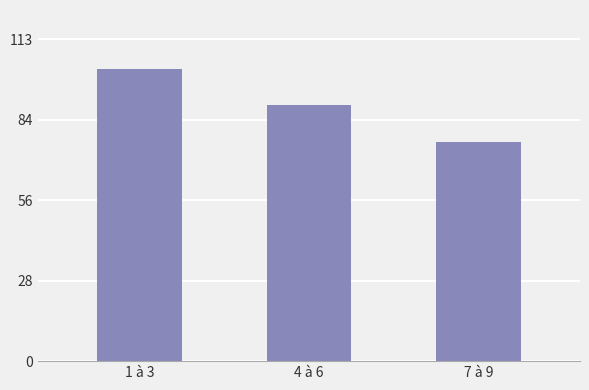

What is the value of the 2nd bar from the left?

90